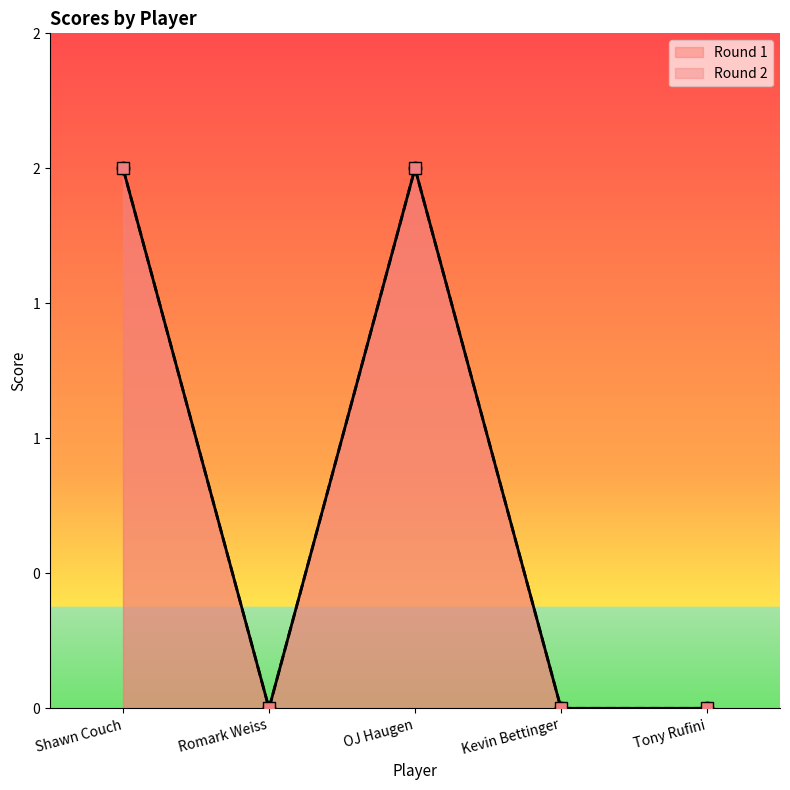

At which category is the sum across all series the highest?

Shawn Couch